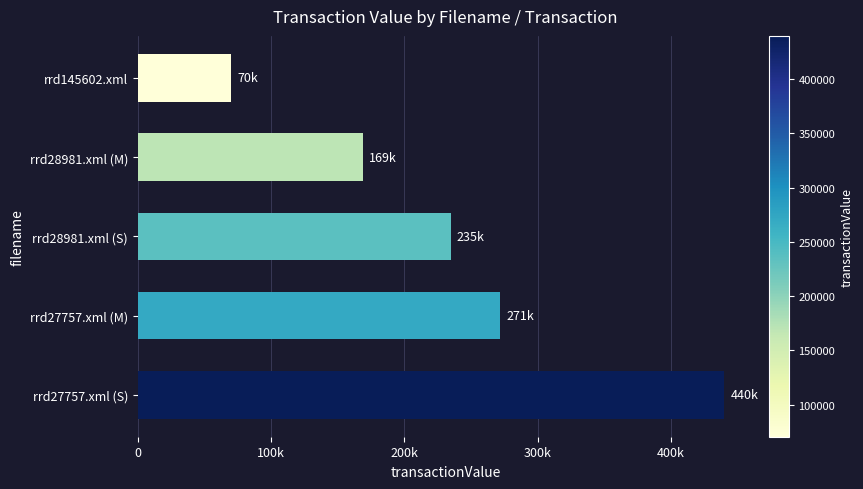

At which category does the chart reach its minimum across all series?

rrd145602.xml